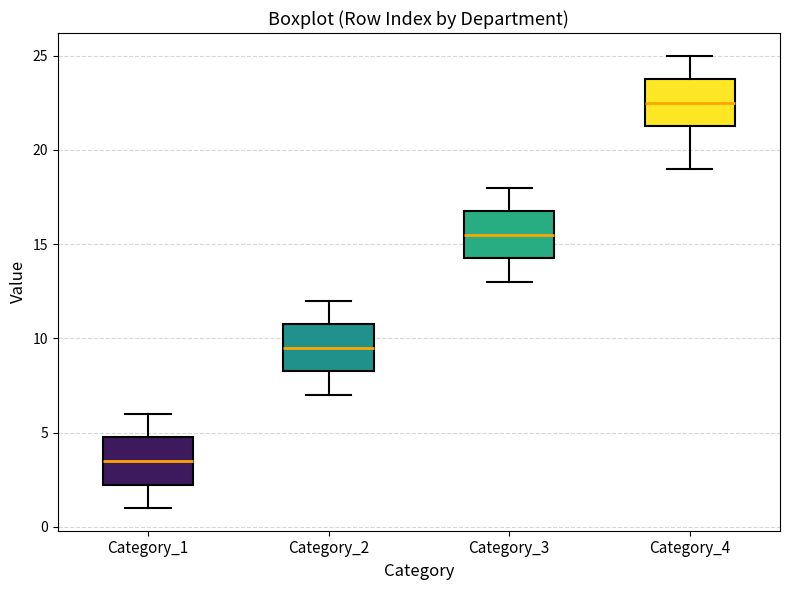

Reading left to right, transcribe this box plot: for each box, give where its median line is, the range the box spans, and where its two whiskers end, as read against the y-axis. The values are not printed on the chart, so give them approximately, as read against the axis.

Category_1: median 3.5, box 2.5 to 5.0, whiskers 1.0 to 6.0
Category_2: median 9.5, box 8.5 to 11.0, whiskers 7.0 to 12.0
Category_3: median 15.5, box 14.5 to 17.0, whiskers 13.0 to 18.0
Category_4: median 22.5, box 21.5 to 24.0, whiskers 19.0 to 25.0